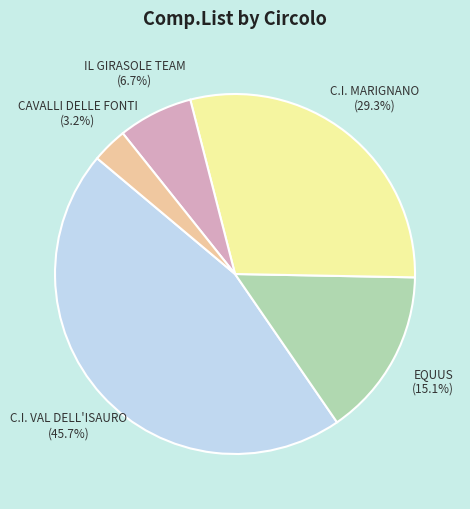

How many slices are in this pie chart?

5